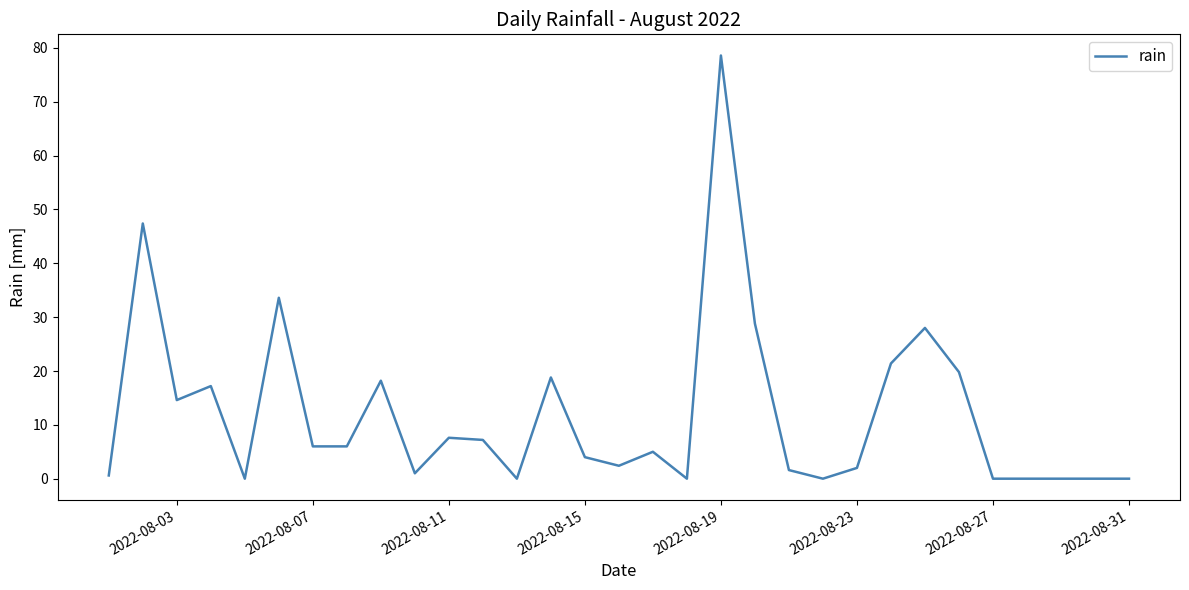

What is the greatest value displayed?

78.6